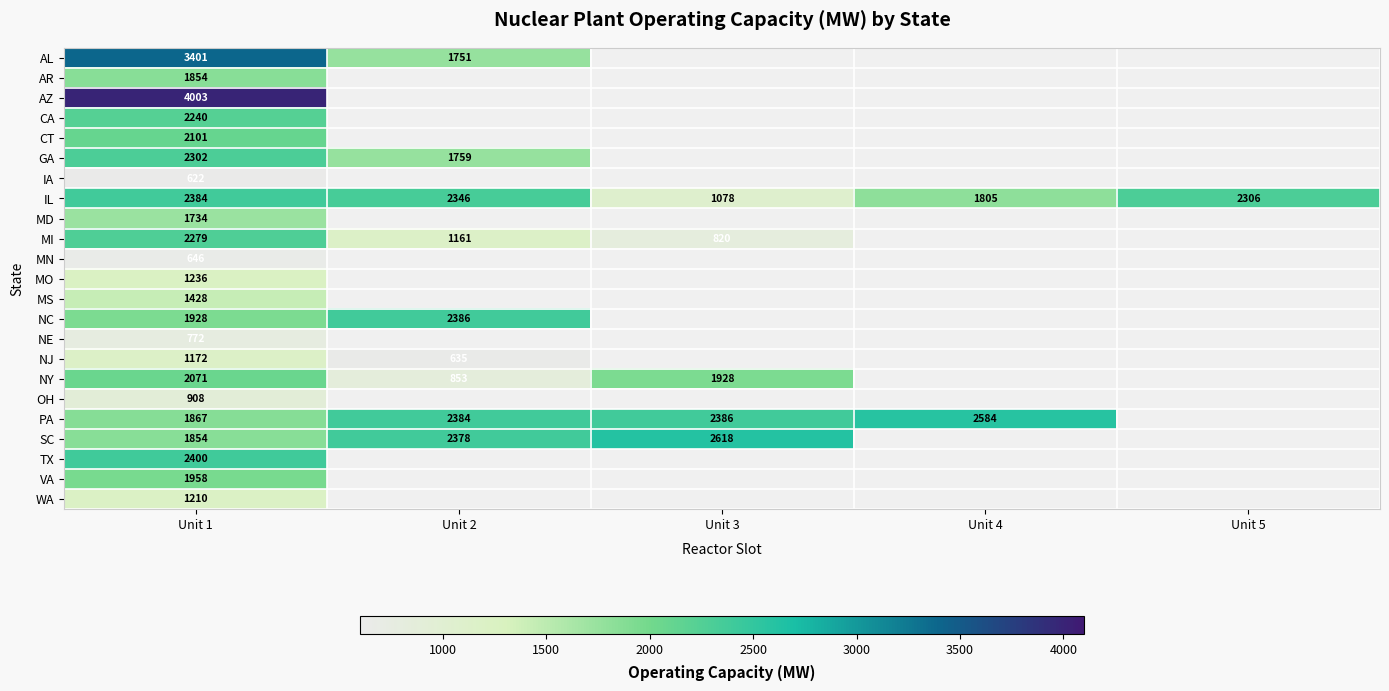

True or false: PA has a value of 3597.0 at Unit 3.

False